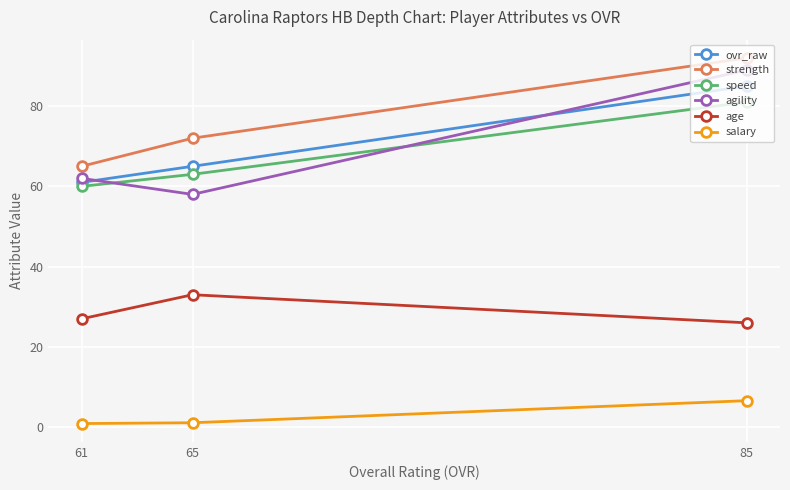

Is this an area chart (filled region under the line)?

No